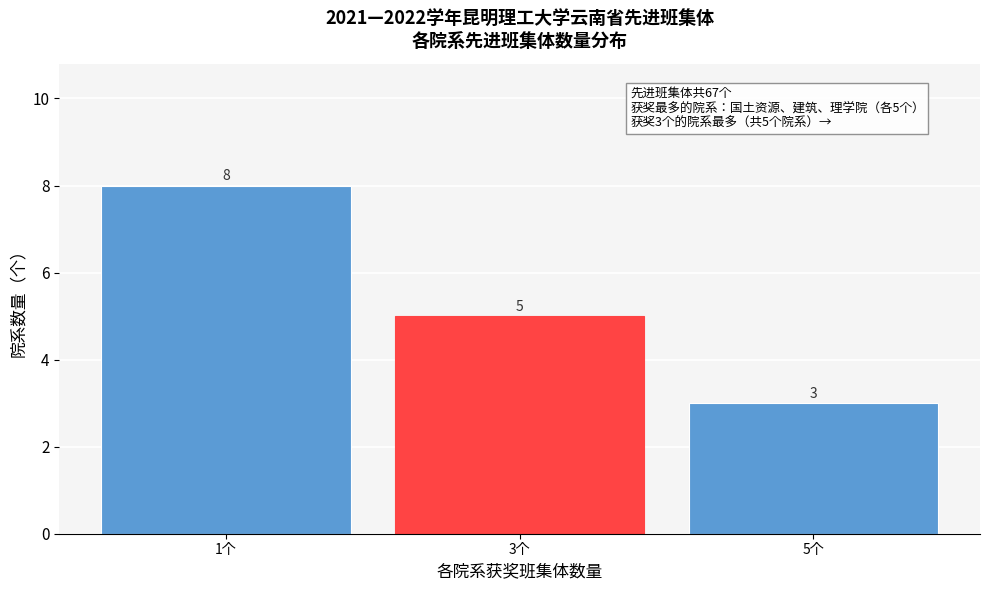

Reading left to right, extract all data points from this chart.

1个=8	3个=5	5个=3